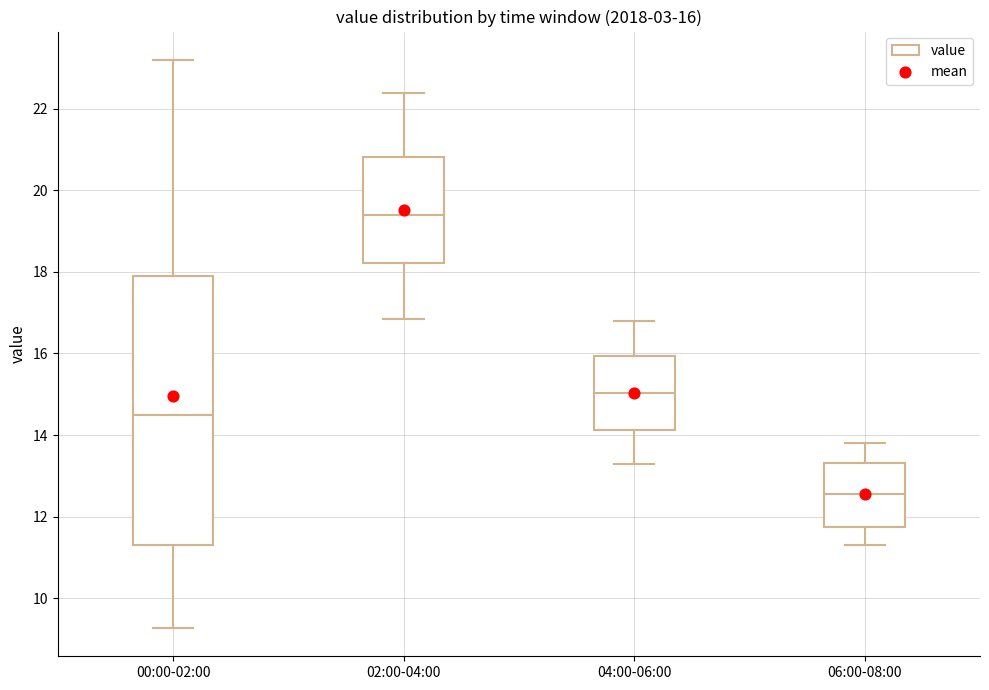

Which box is the tallest, from its lower edge to its upper edge?

00:00-02:00